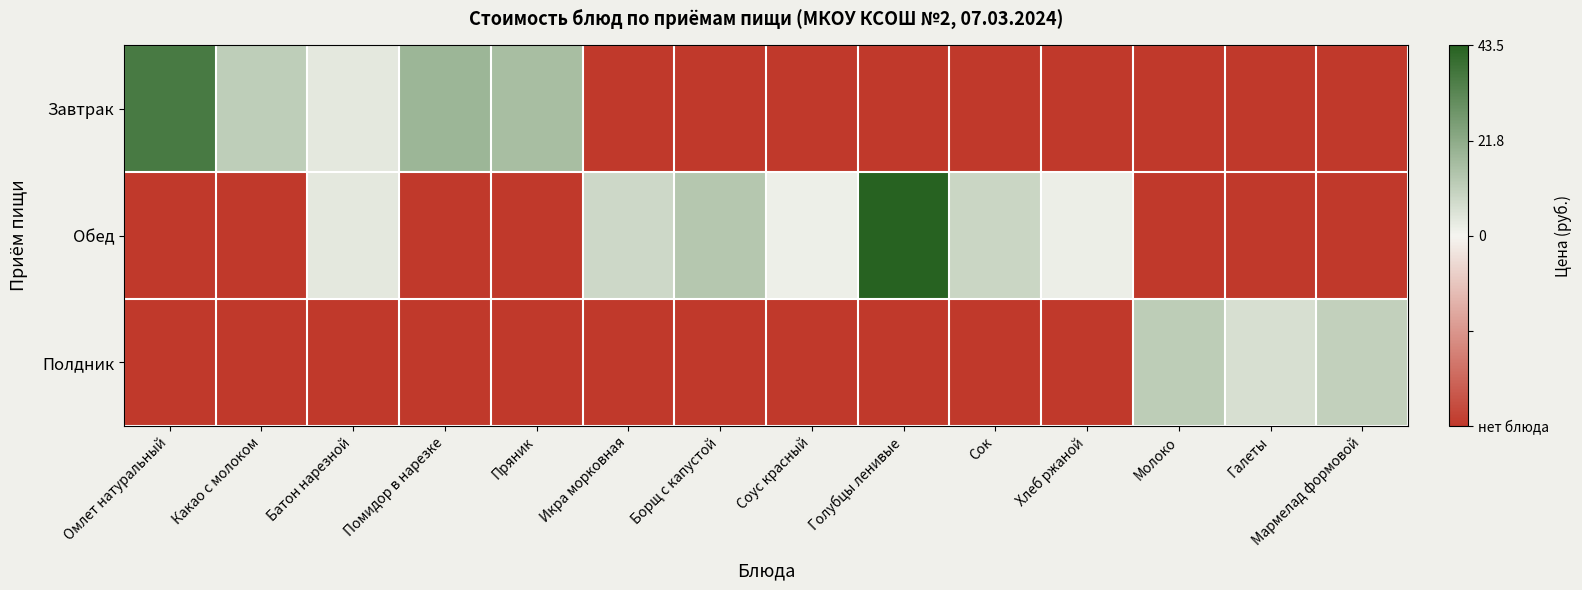

How many distinct data groups are displayed?

3